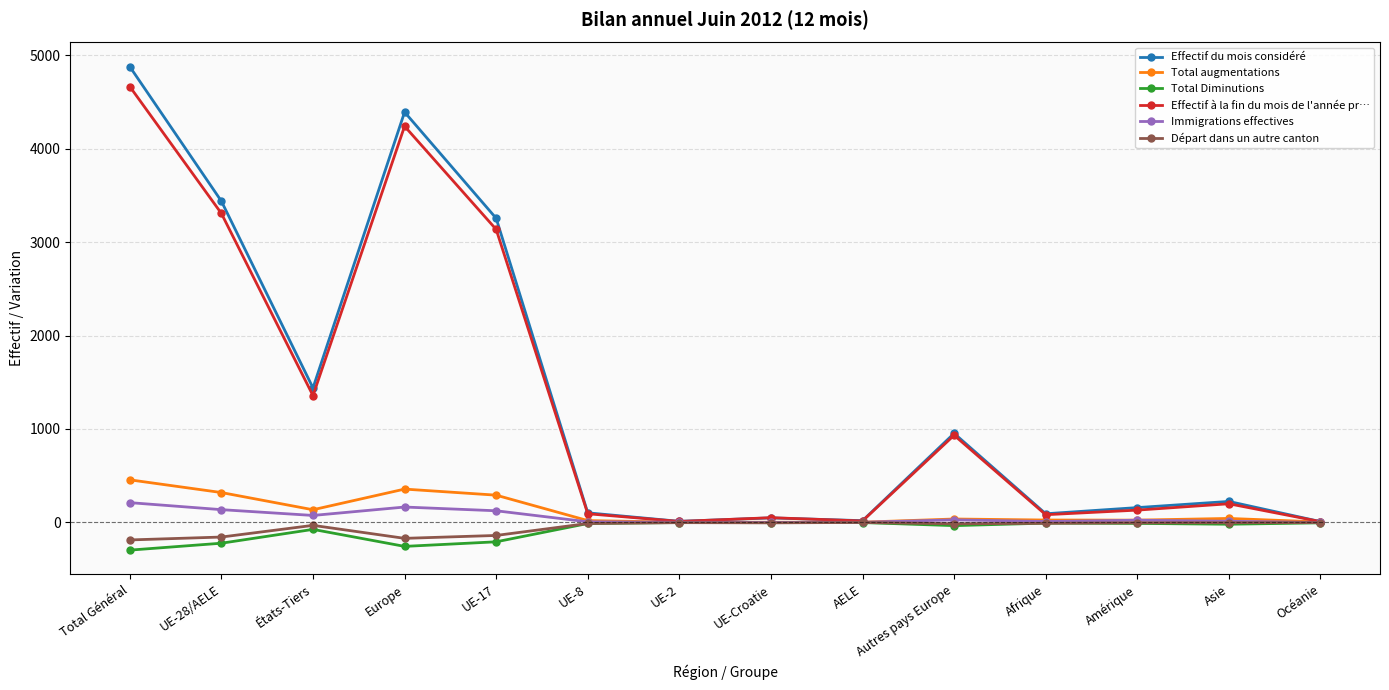

What is the label of the 6th point from the right?

AELE